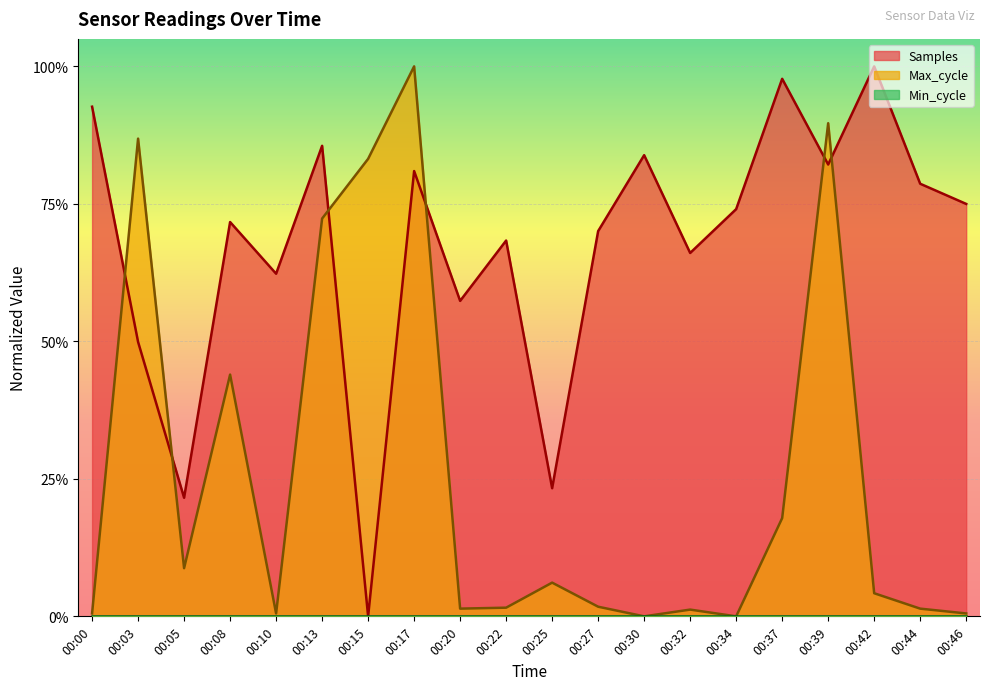

Which series has the largest total across all categories?

Samples